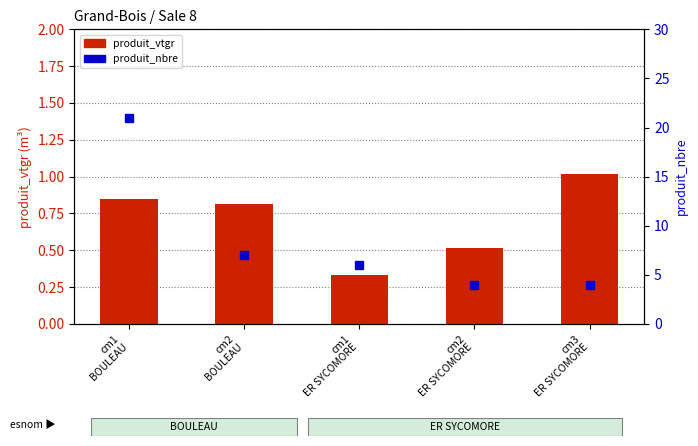

The value of produit_vtgr at cm1
BOULEAU is 0.8. True or false?

True